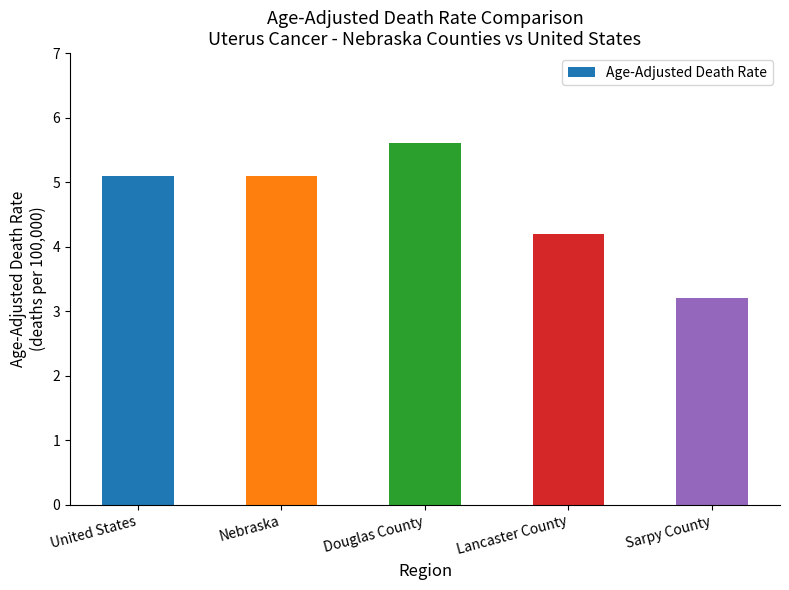

Where is the data nearest to the value 4?

Lancaster County